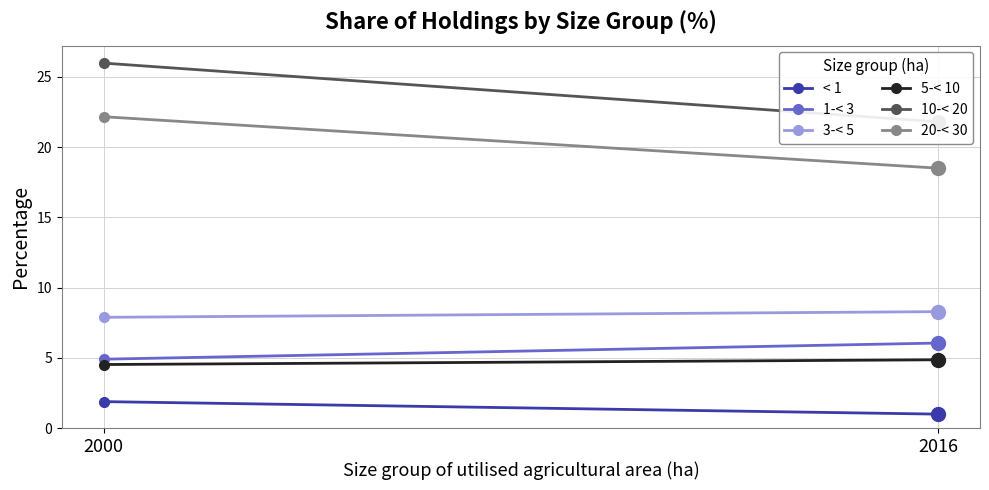

At which category is the sum across all series the highest?

2000